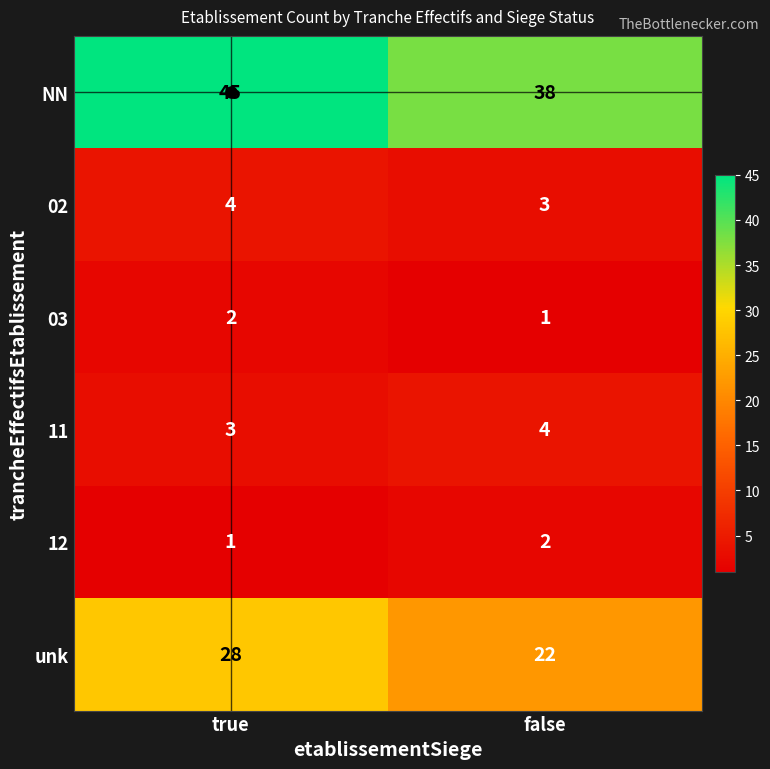

Read the 11 value at false.

4